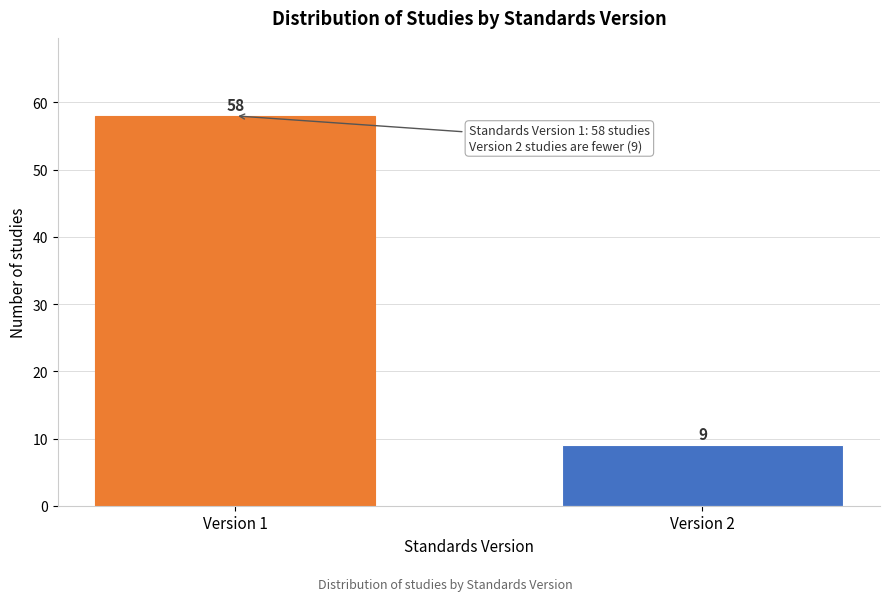

Reading left to right, list all the values displayed in this chart.

58	9